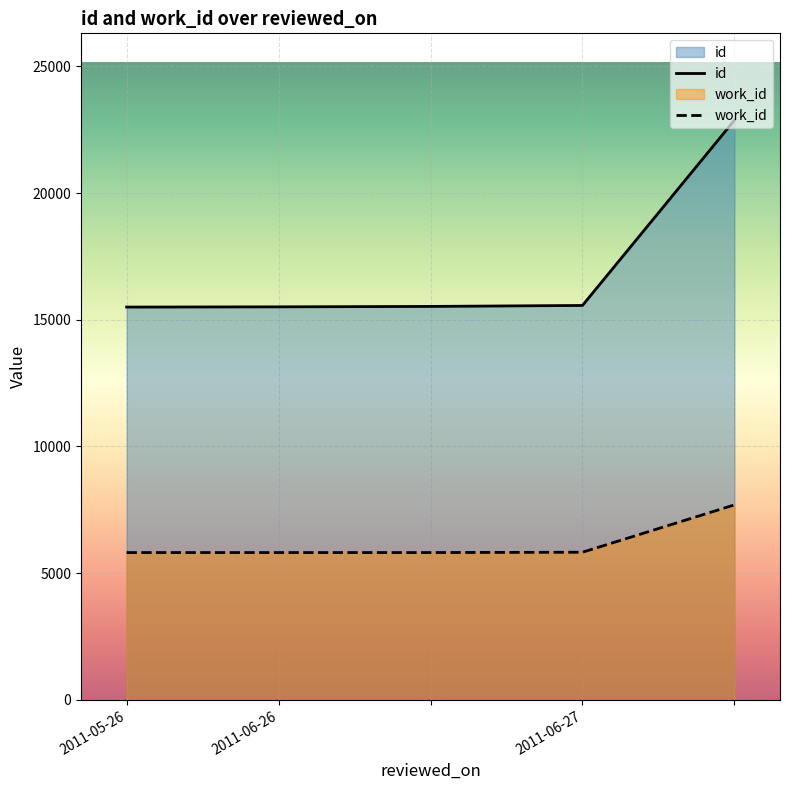

Rank the categories by work_id value from highest to lowest.

, 2011-06-27, 2011-05-26, 2011-06-26, 